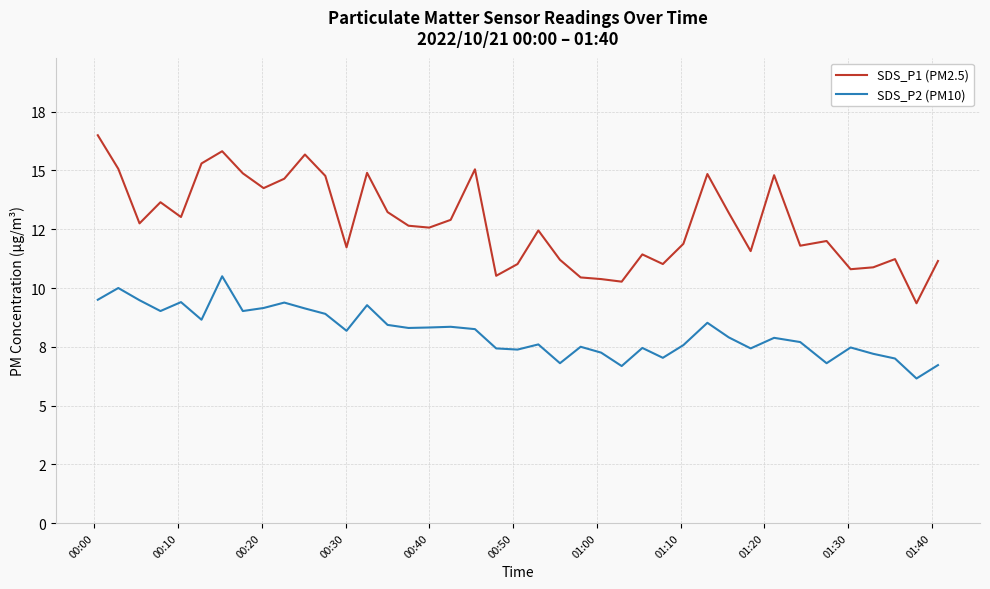

Which series has the largest total across all categories?

SDS_P1 (PM2.5)